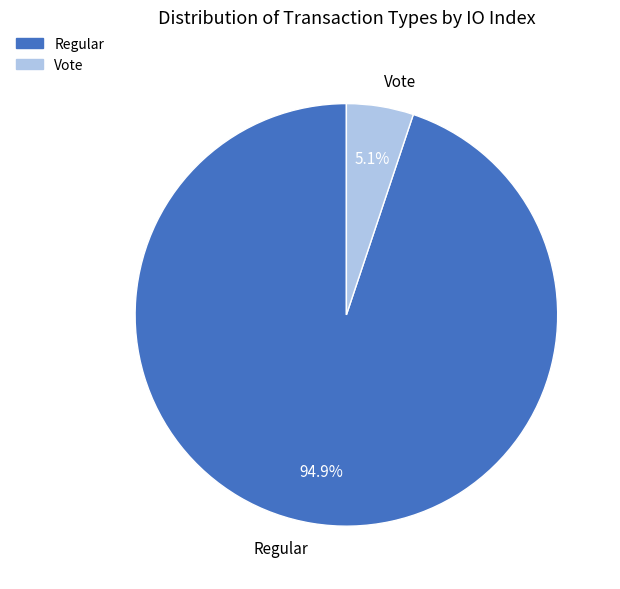

Which slice represents more than half of the pie?

Regular